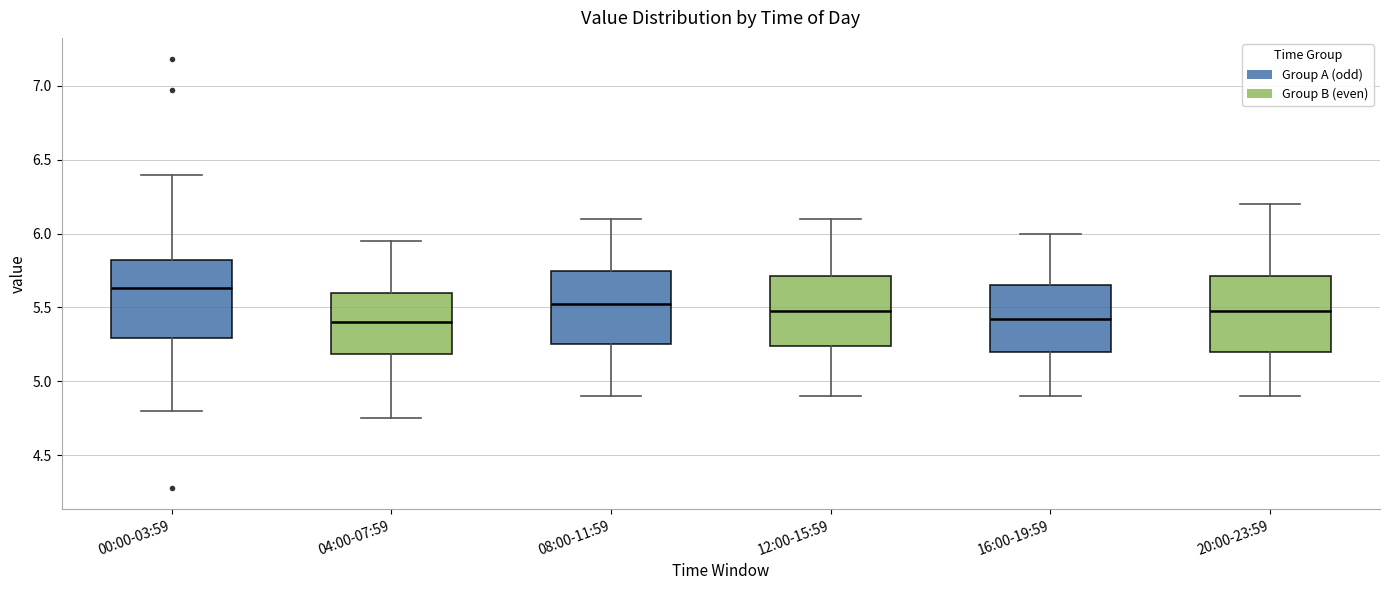

Reading left to right, read every box against the y-axis: the position of its median line, the range the box covers, and the ends of its whiskers. The values are not printed on the chart, so give them approximately, as read against the axis.

00:00-03:59: median 5.65, box 5.30 to 5.80, whiskers 4.80 to 6.40
04:00-07:59: median 5.40, box 5.20 to 5.60, whiskers 4.75 to 5.95
08:00-11:59: median 5.55, box 5.25 to 5.75, whiskers 4.90 to 6.10
12:00-15:59: median 5.50, box 5.25 to 5.70, whiskers 4.90 to 6.10
16:00-19:59: median 5.45, box 5.20 to 5.65, whiskers 4.90 to 6.00
20:00-23:59: median 5.50, box 5.20 to 5.70, whiskers 4.90 to 6.20